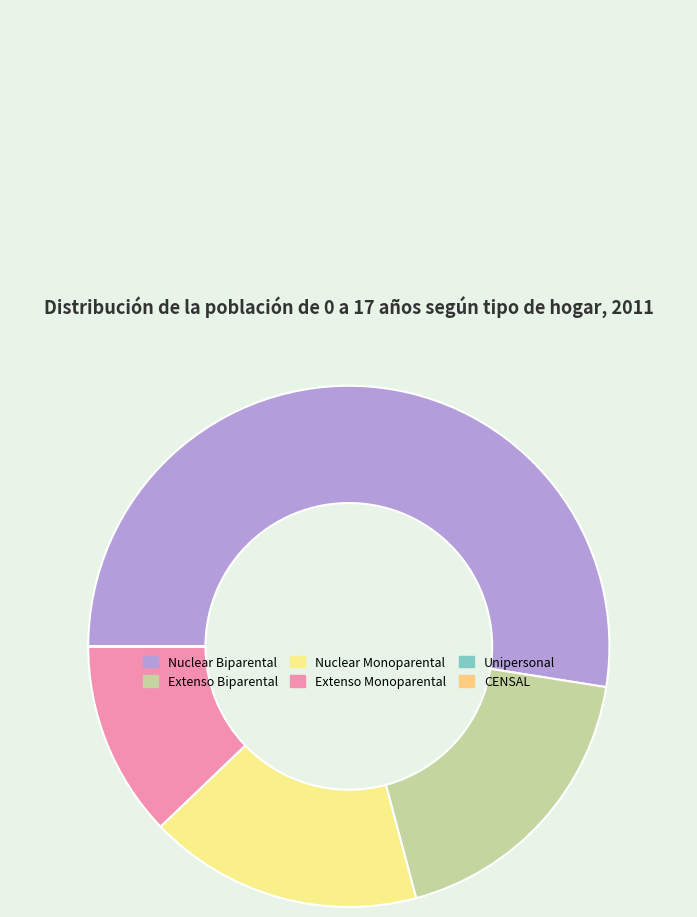

To the nearest percent, what is the difference between the Unipersonal and Extenso Monoparental slice percentages?

12%